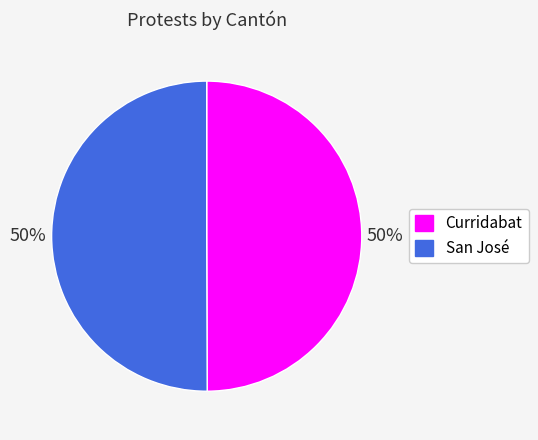

Do San José and Curridabat together represent more than half of the pie?

Yes